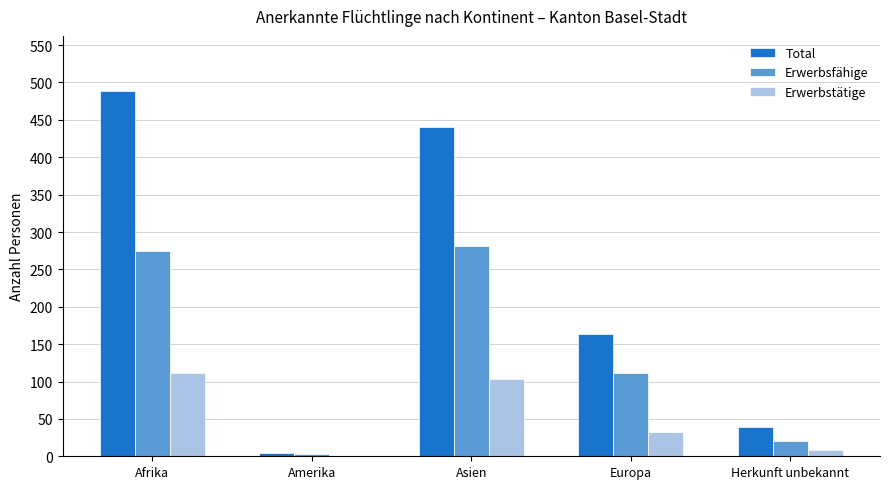

True or false: Erwerbsfähige has a value of 70 at Europa.

False